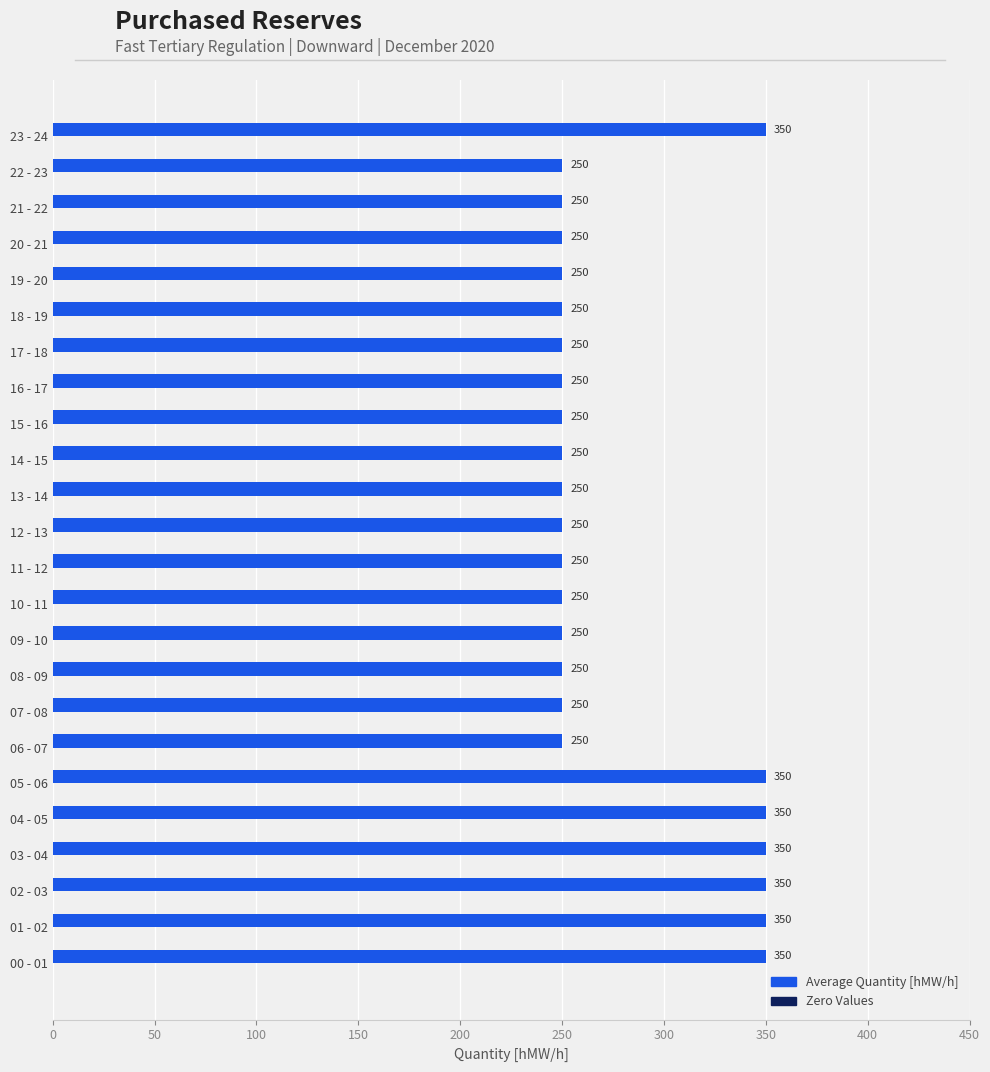

How many distinct data groups are displayed?

1